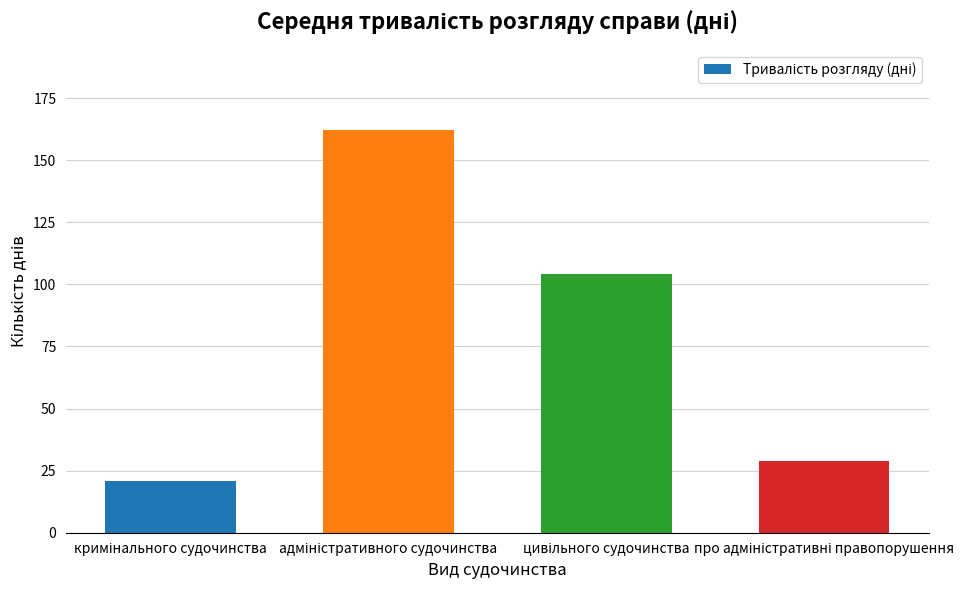

What is the difference between the second highest and minimum values?

83